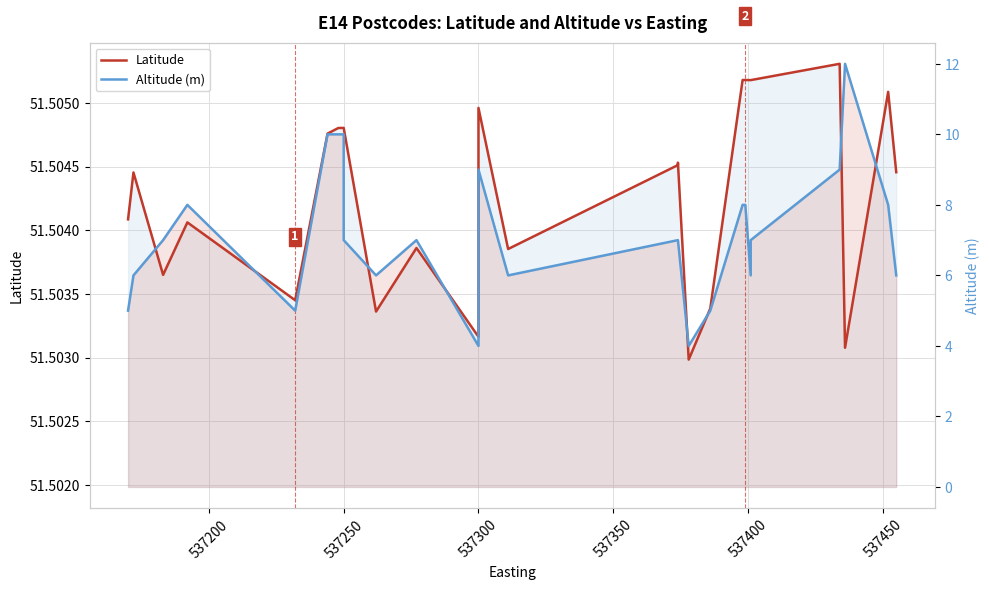

What are all the series names shown in the legend?

Latitude, Altitude (m)